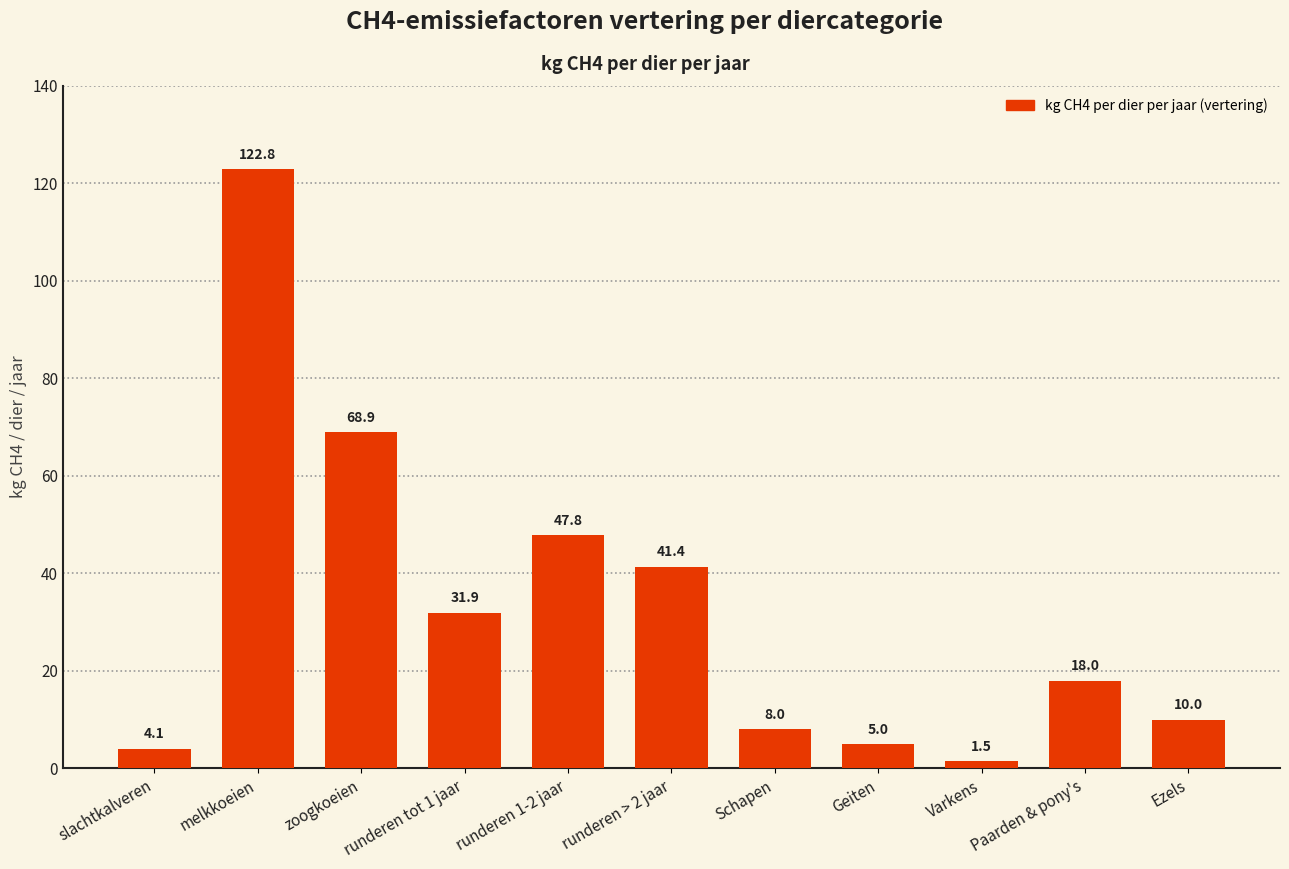

What is the value of the 4th bar from the left?

31.9